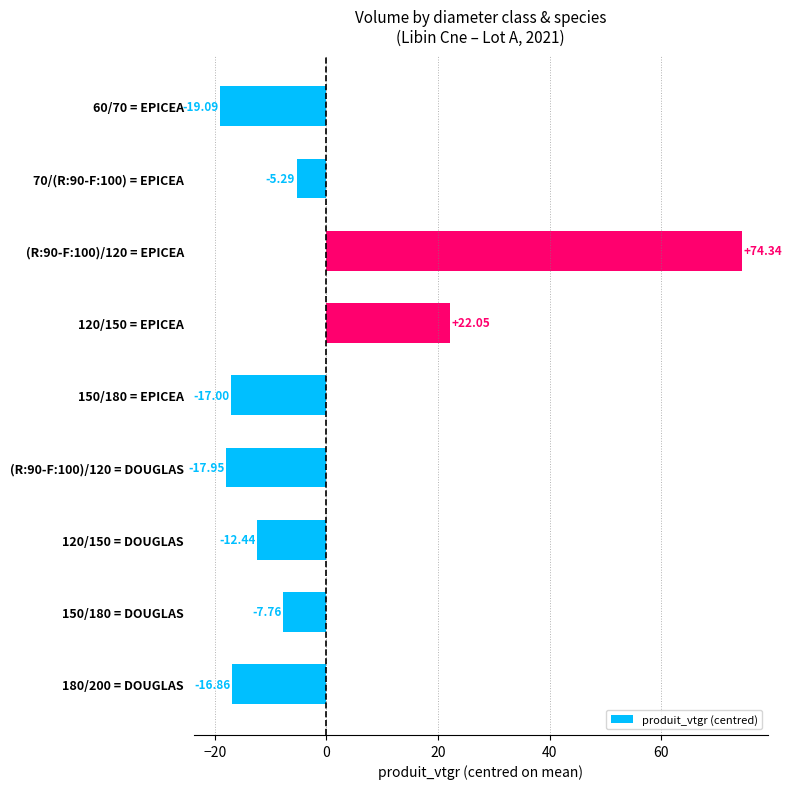

Are the bars grouped side by side (vs. stacked)?

No